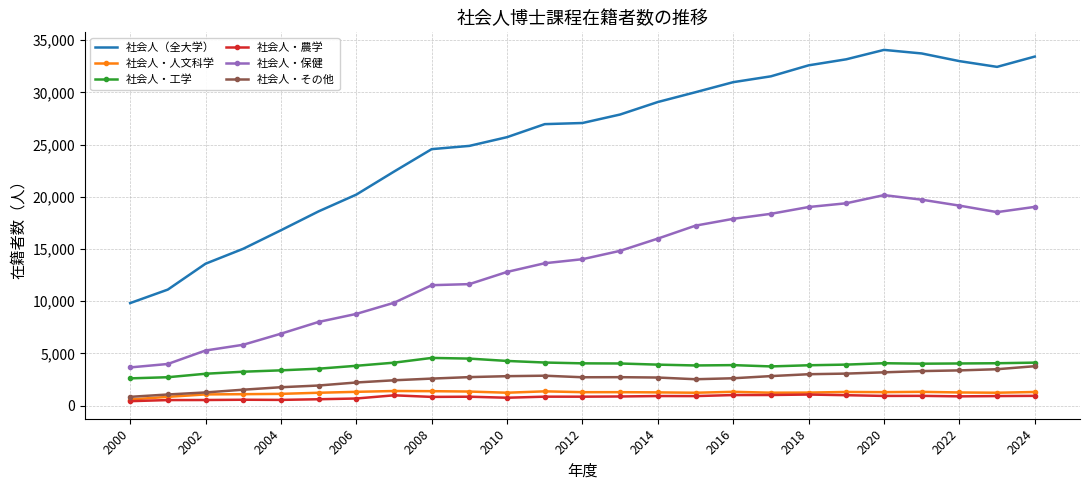

True or false: 社会人・工学 and 社会人・農学 intersect in this chart.

False